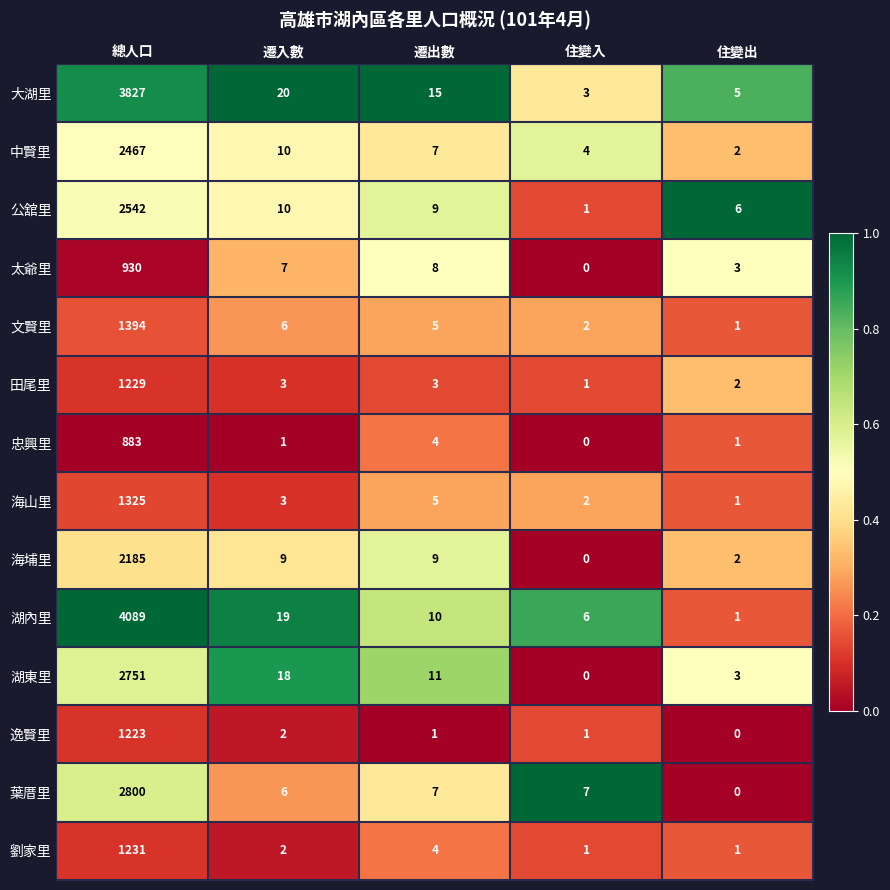

How many distinct data groups are displayed?

14